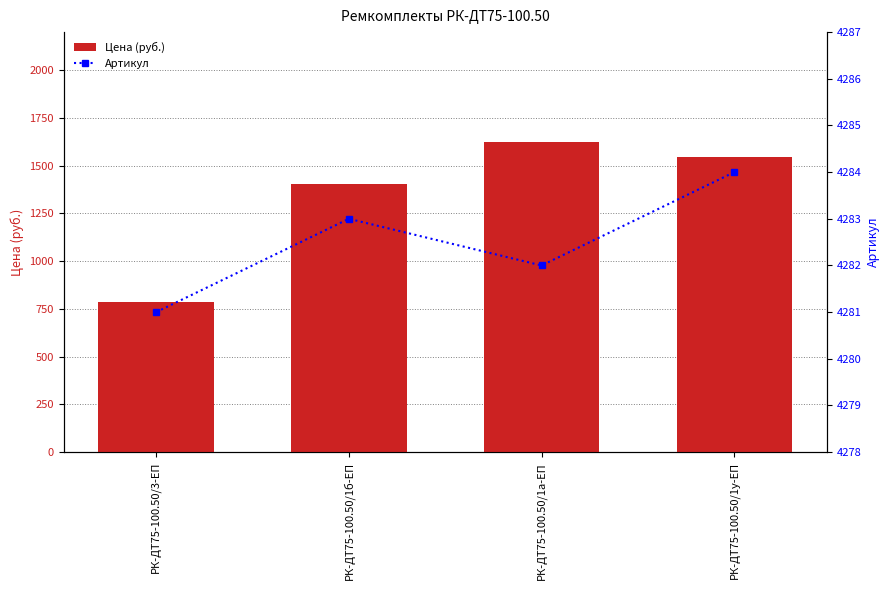

Where does the Артикул series first go above 4283?

РК-ДТ75-100.50/1у-ЕП